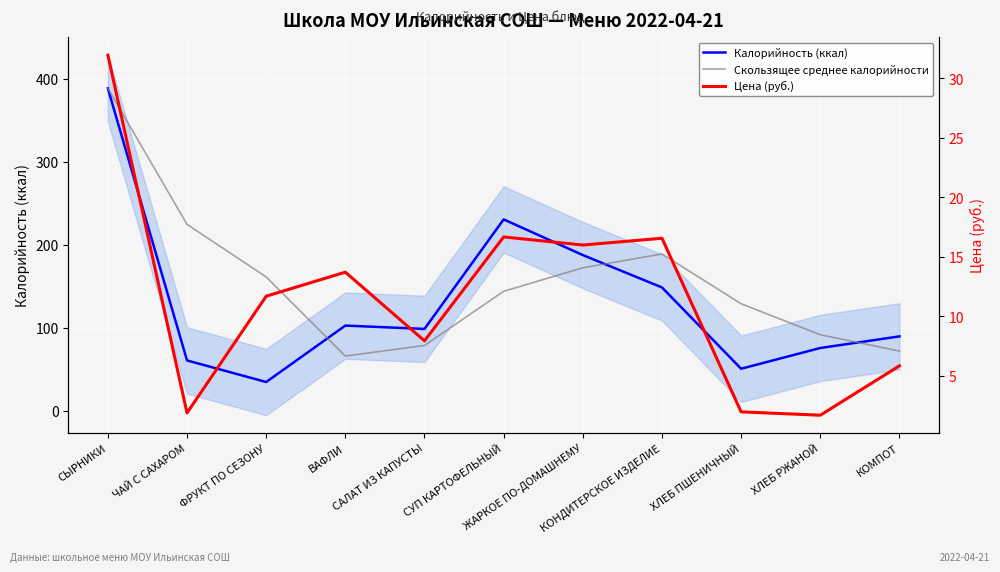

Where do Калорийность (ккал) and Скользящее среднее калорийности first cross each other?

ФРУКТ ПО СЕЗОНУ and ВАФЛИ